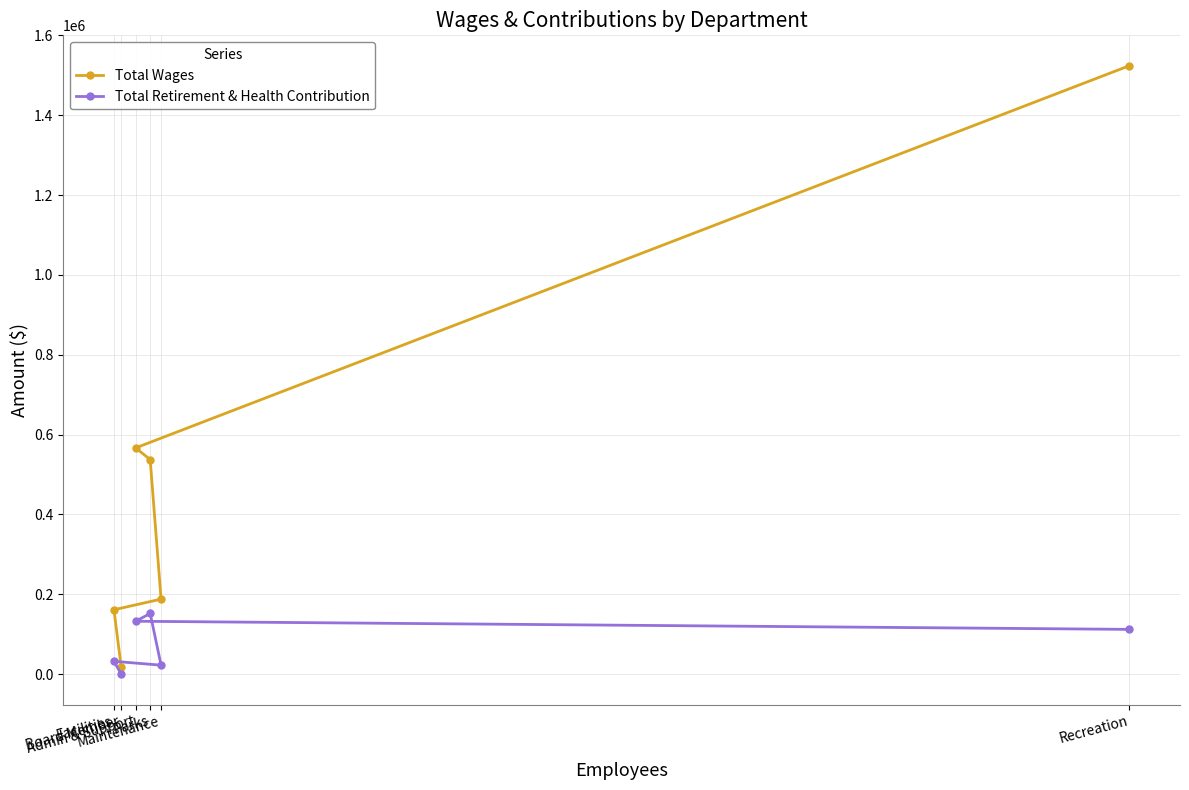

What is the spread (max minus min) of values at Maintenance?

165432